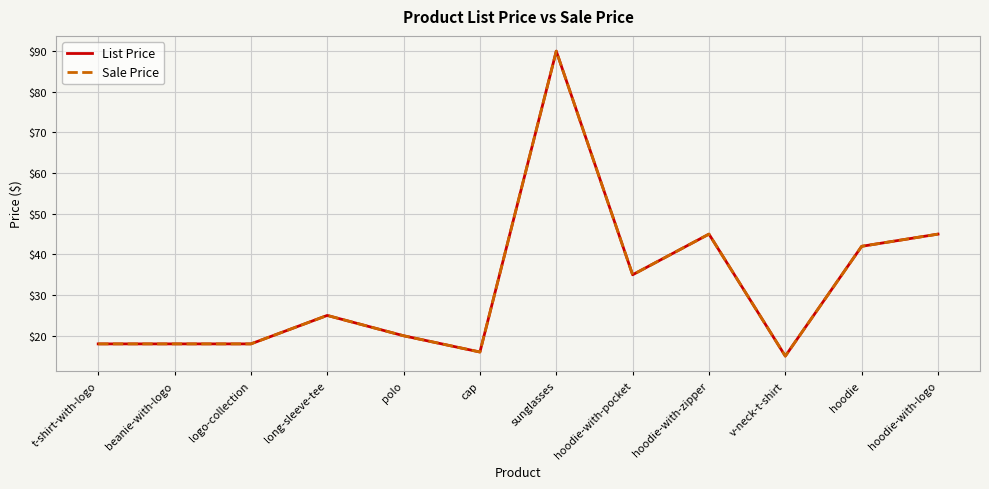

True or false: List Price and Sale Price cross at least once.

False